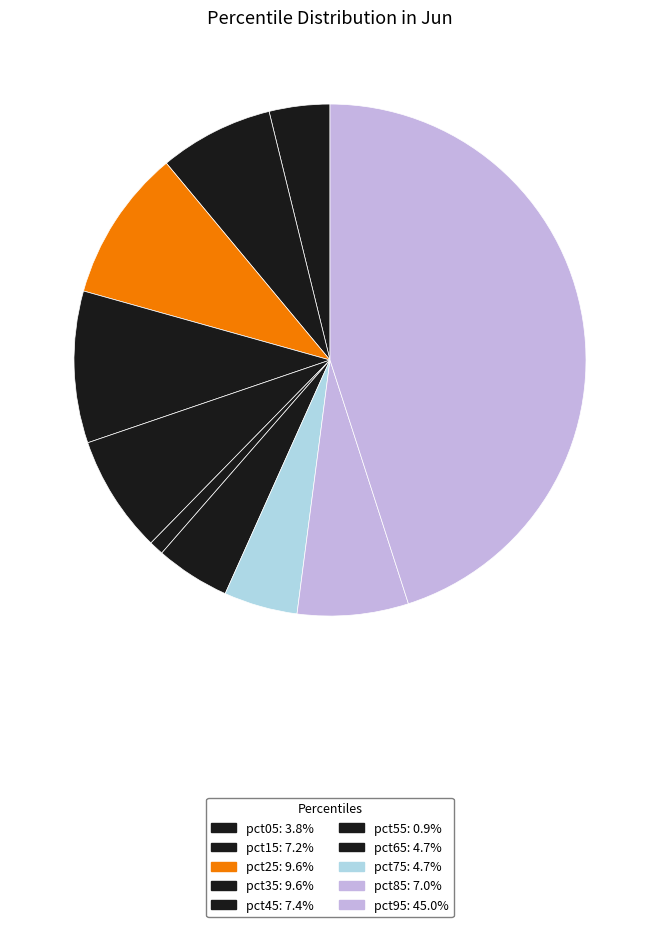

To the nearest percent, what is the difference between the largest and smallest slice percentages?

44%